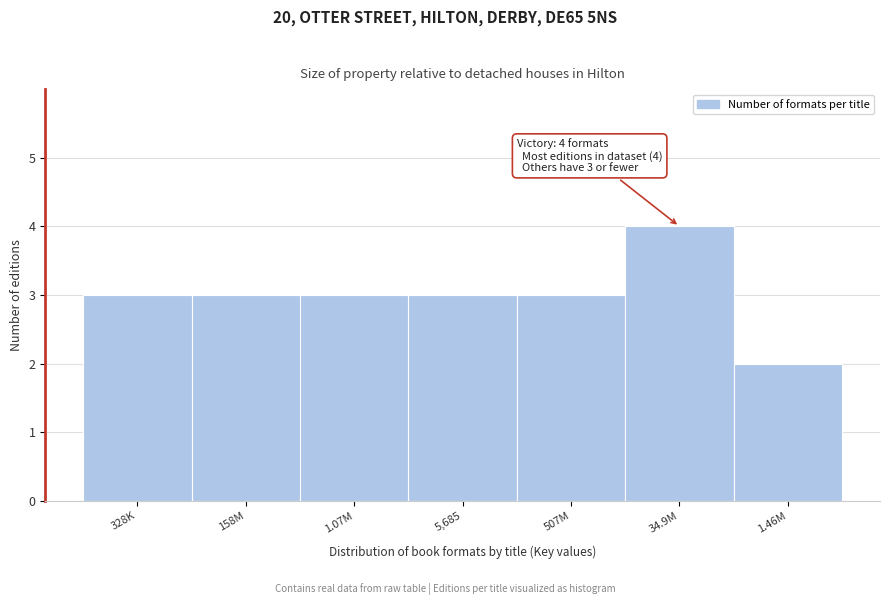

Reading left to right, transcribe all the data shown in this chart.

3	3	3	3	3	4	2